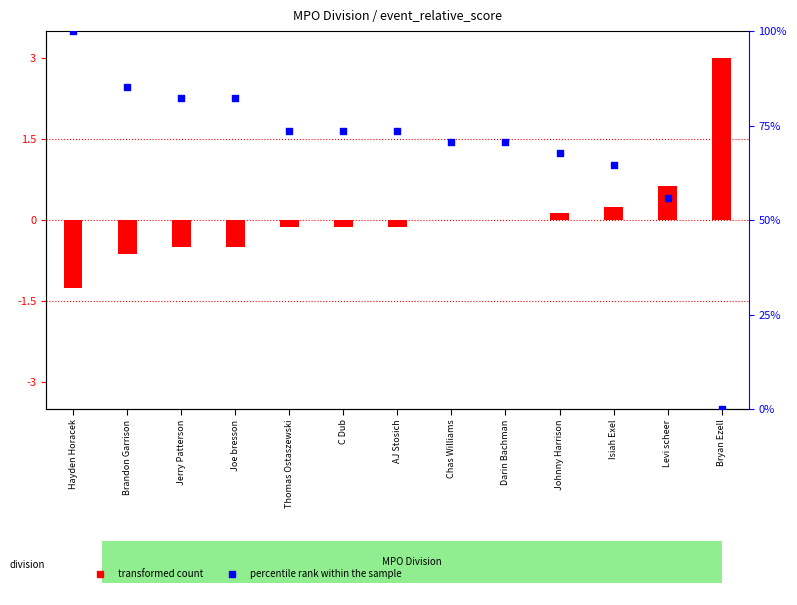

At which category is the sum across all series the highest?

Hayden Horacek